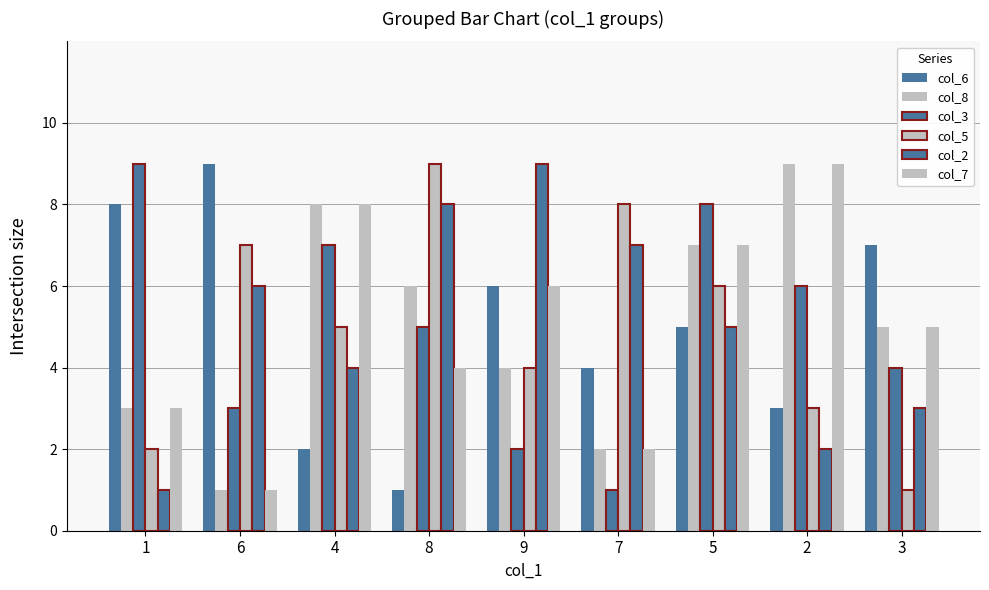

How many groups of bars are there?

9